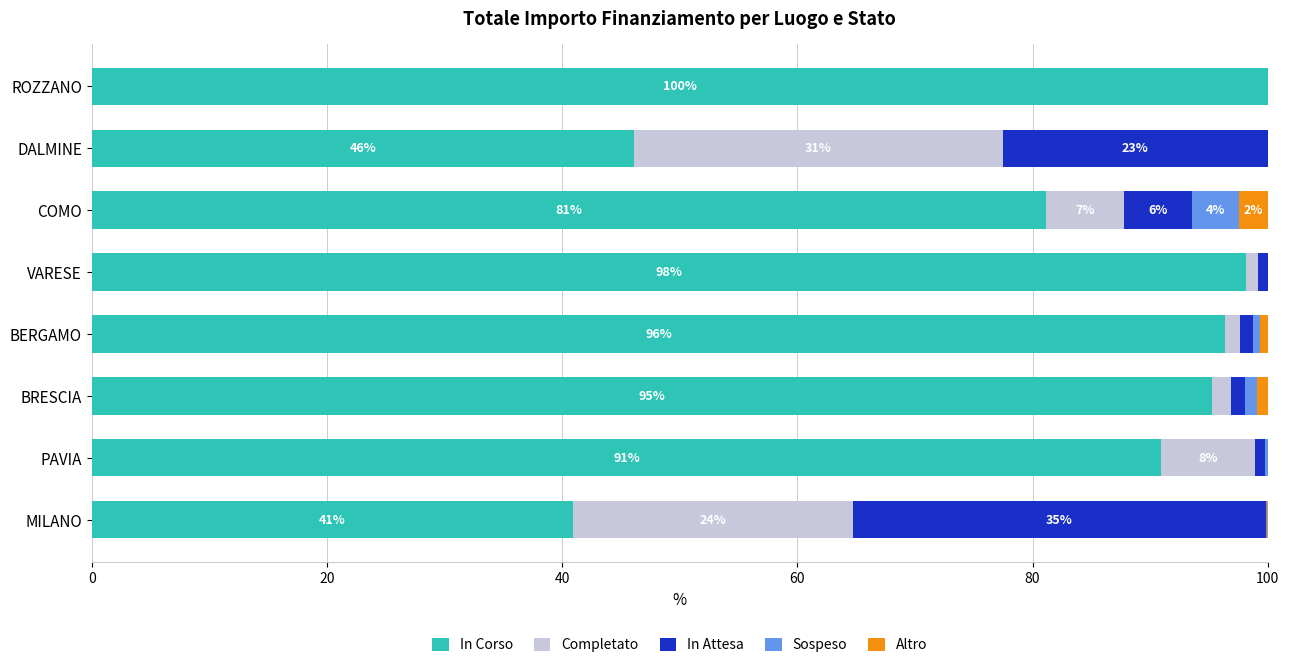

What is the total value across all series at ROZZANO?

100.0